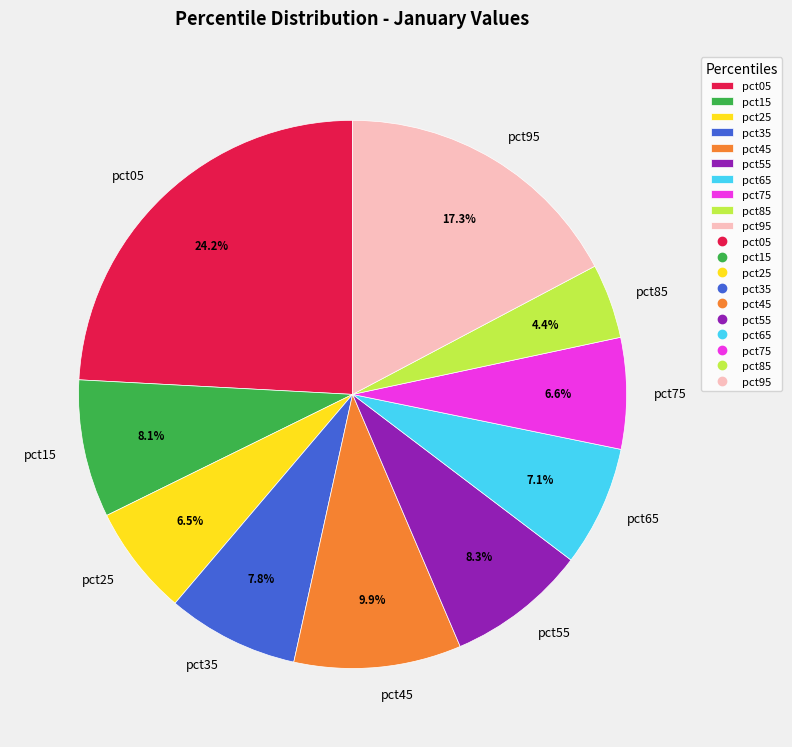

Is there a majority slice in this chart?

No